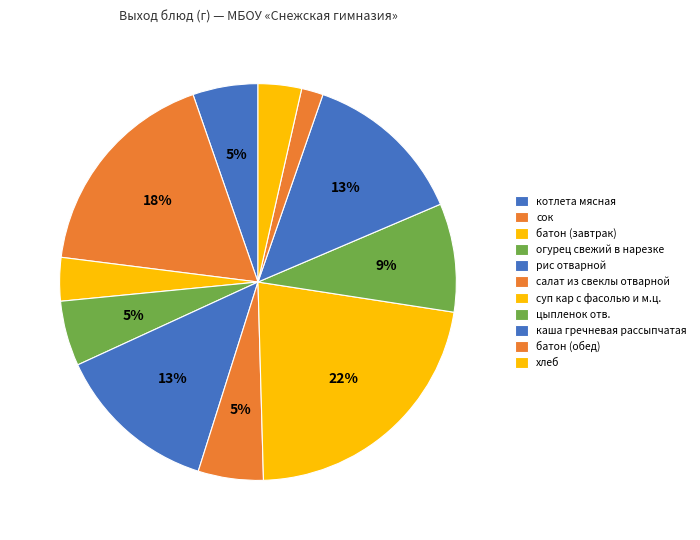

Count the number of slices in the pie.

11